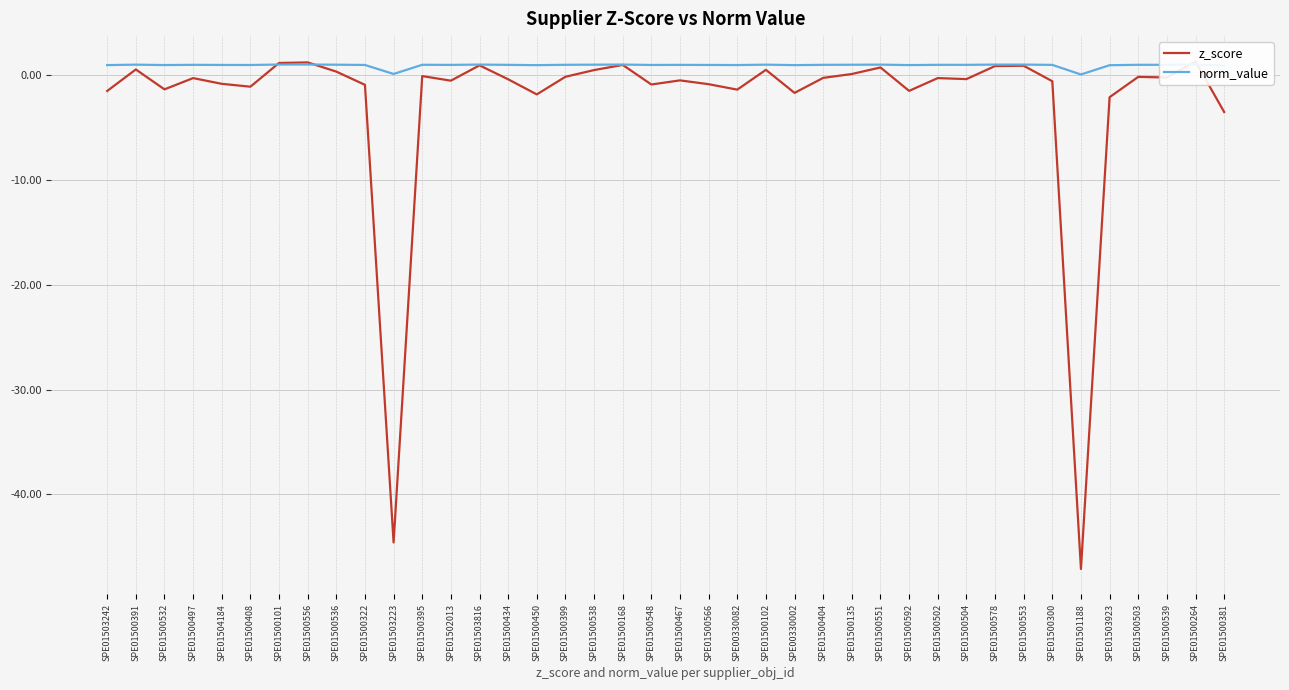

What is the maximum value shown in the chart?

1.3